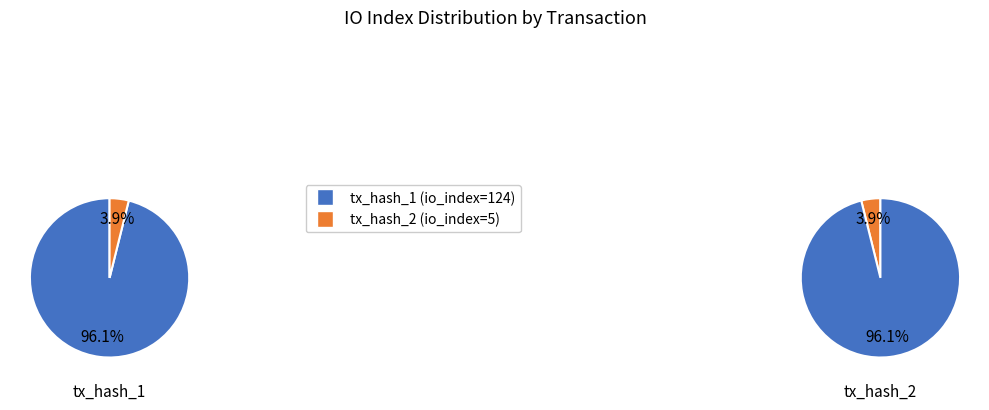

True or false: values accounts for 99% of the total.

False